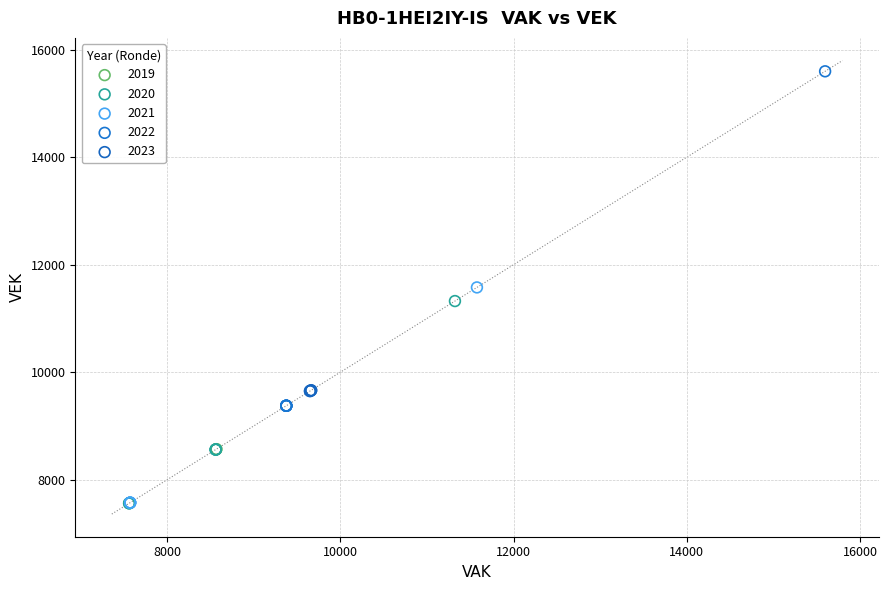

Which series reaches the maximum Y coordinate?

2022